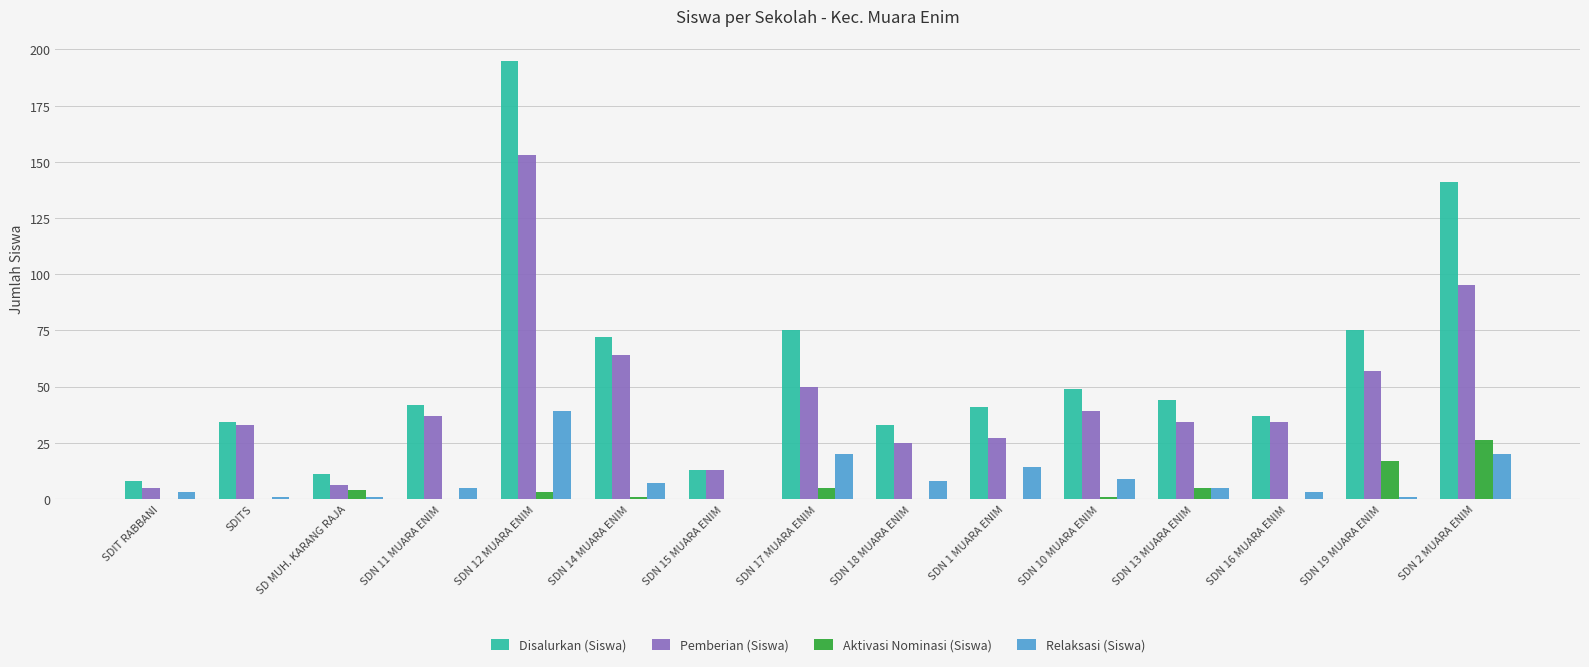

What is the sum of all Relaksasi (Siswa) values?

136